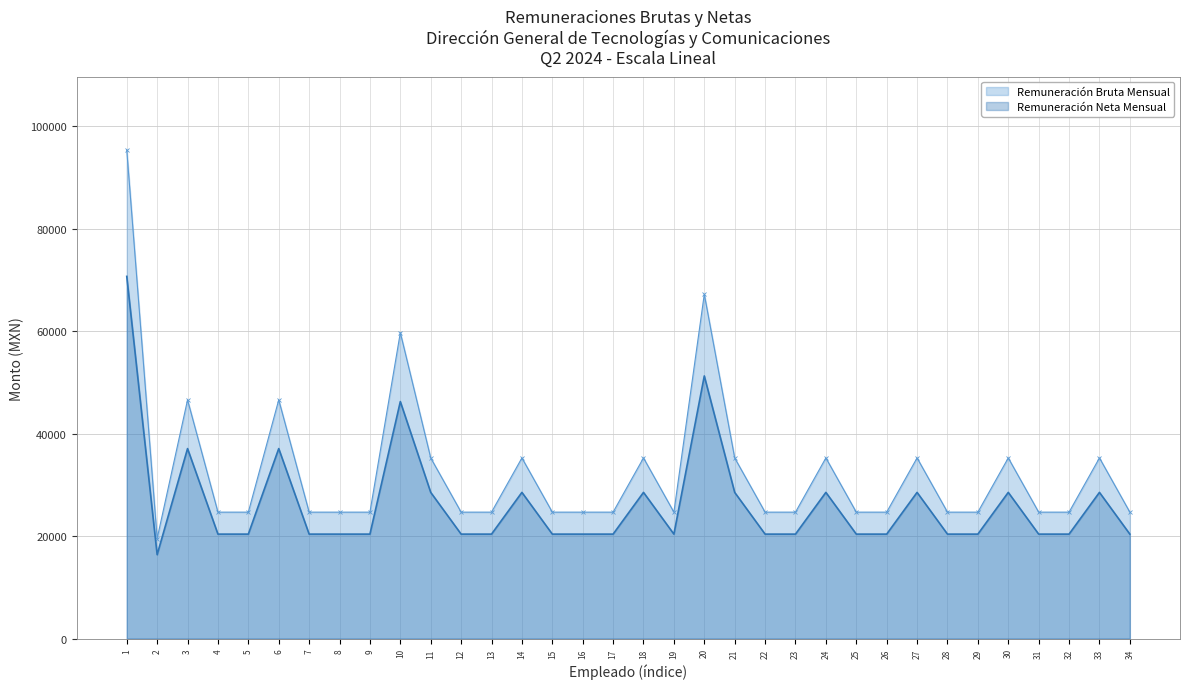

What are all the series names shown in the legend?

Remuneración Bruta Mensual, Remuneración Neta Mensual